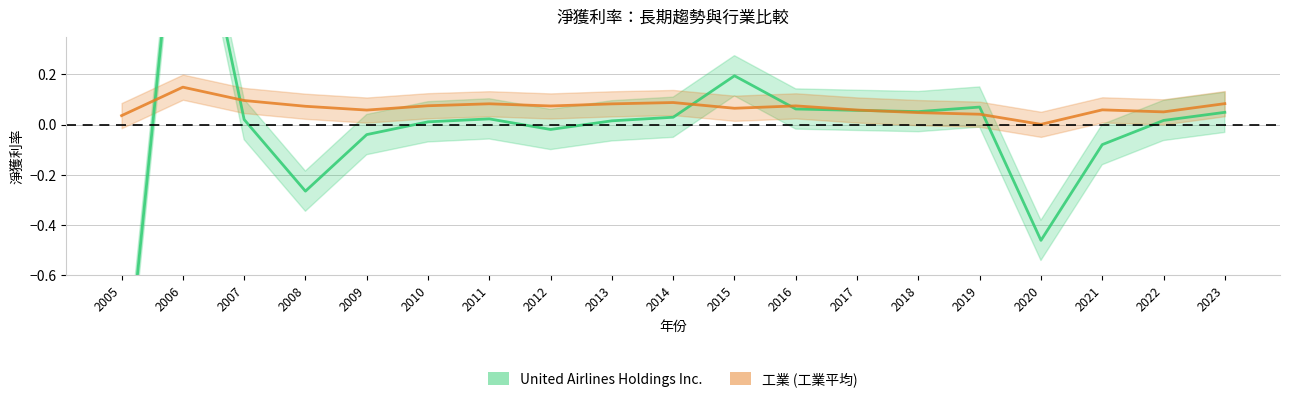

What is the approximate value of 工業 at 2008?

0.1